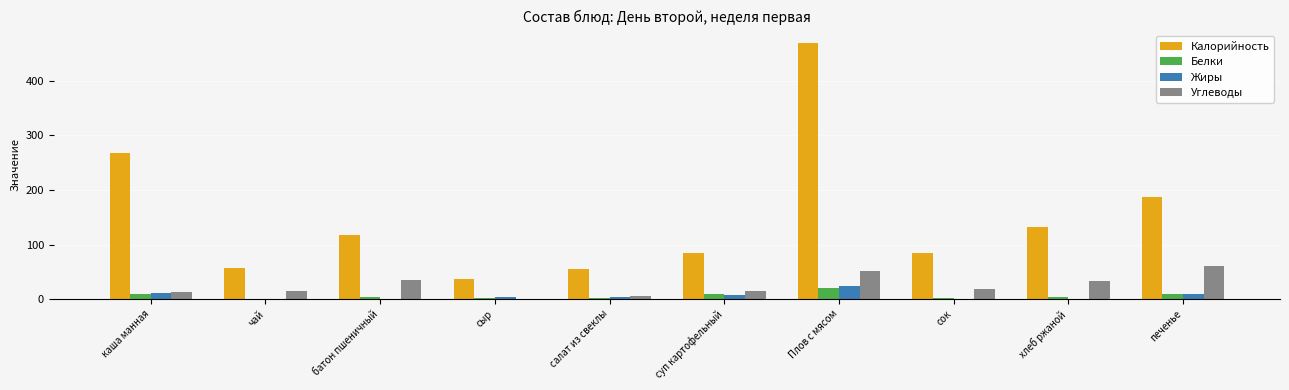

What are all the series names shown in the legend?

Калорийность, Белки, Жиры, Углеводы